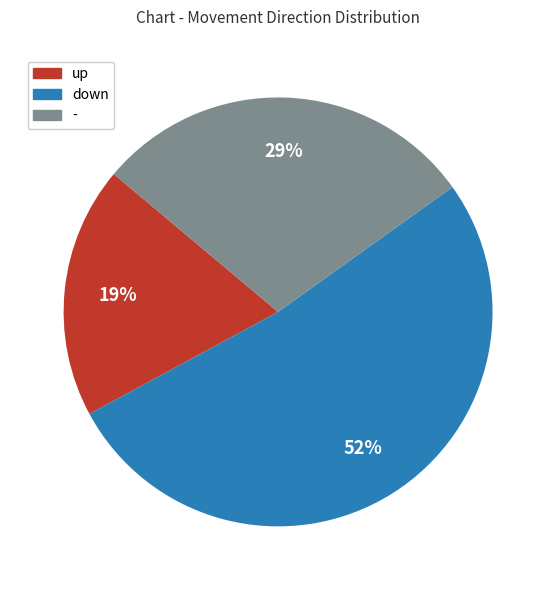

How many segments does this pie chart have?

3